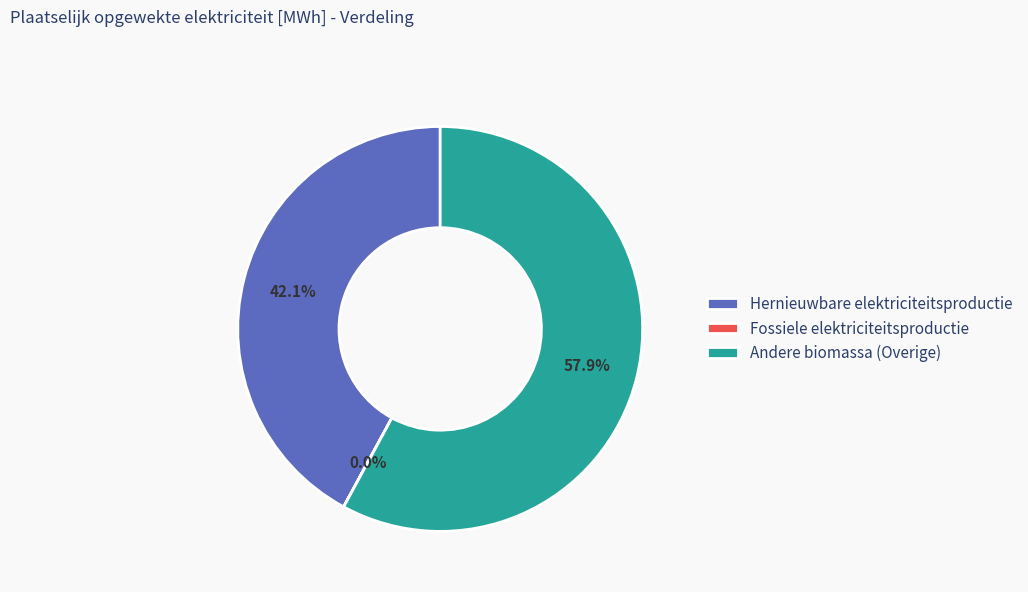

Which slice represents more than half of the pie?

Andere biomassa (Overige)